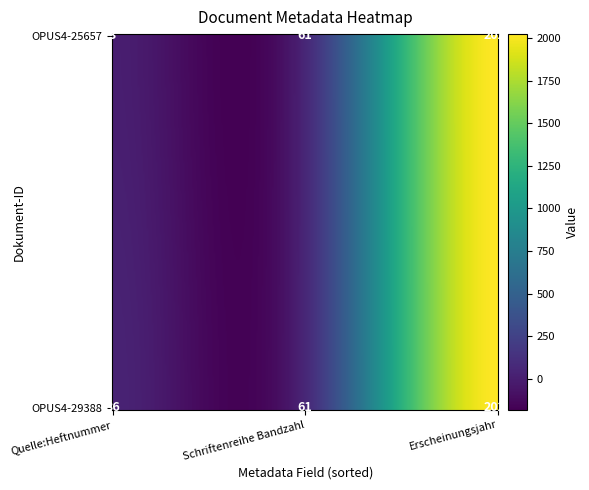

True or false: OPUS4-29388 has a value of 2022 at 2.

True